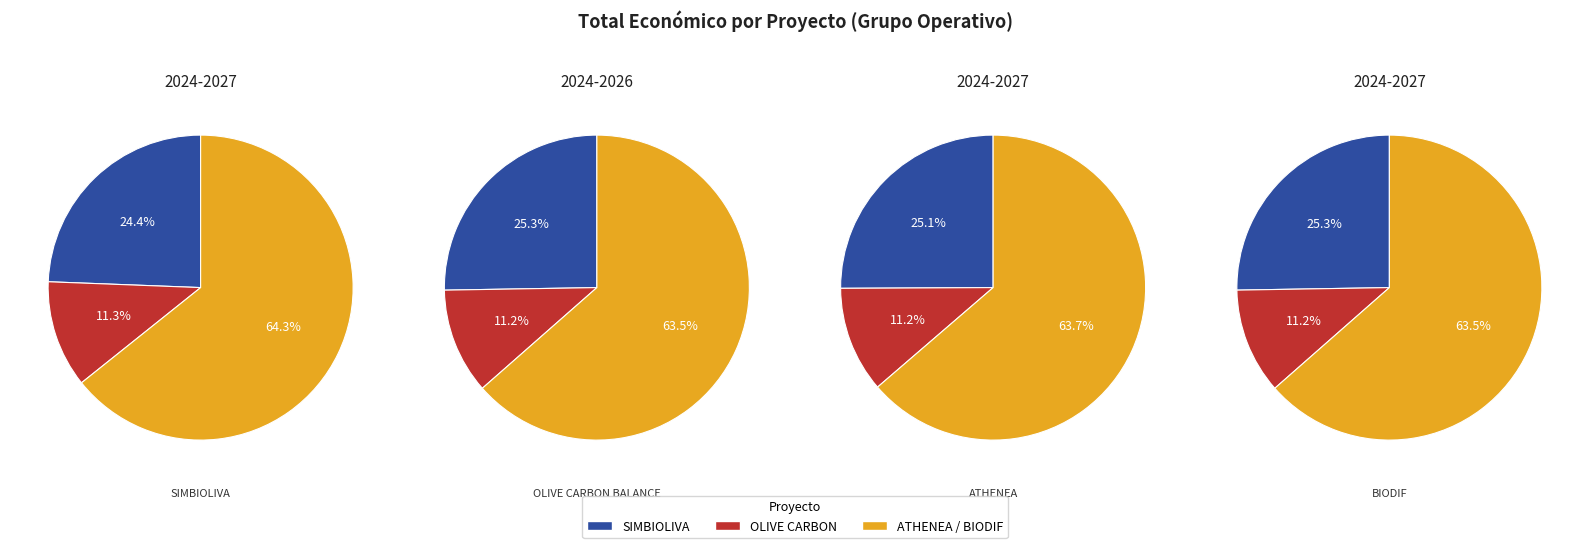

Is it true that ATHENEA is 17% of the pie?

False